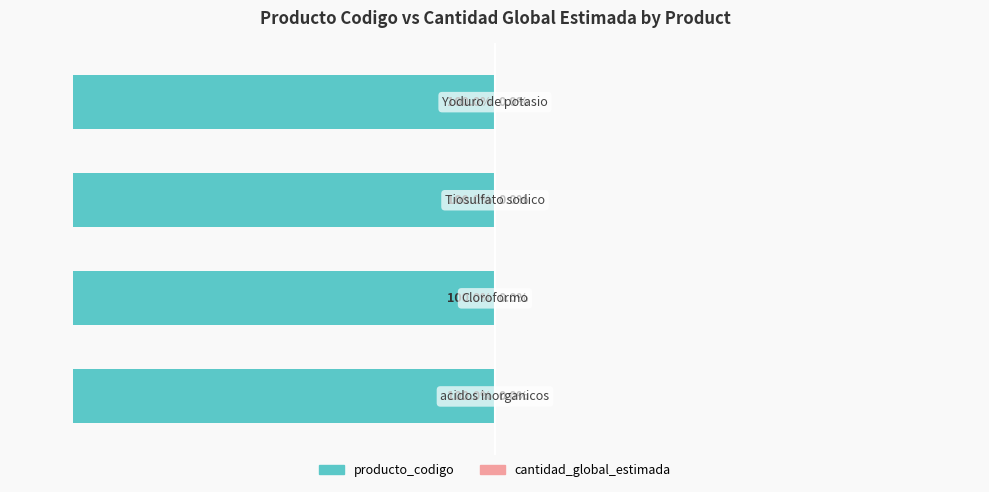

Reading right to left, list all the values displayed in this chart.

producto_codigo: 3=-100.0	2=-100.0	1=-100.0	0=-100.0
cantidad_global_estimada: 3=0.0	2=0.0	1=0.0	0=0.0